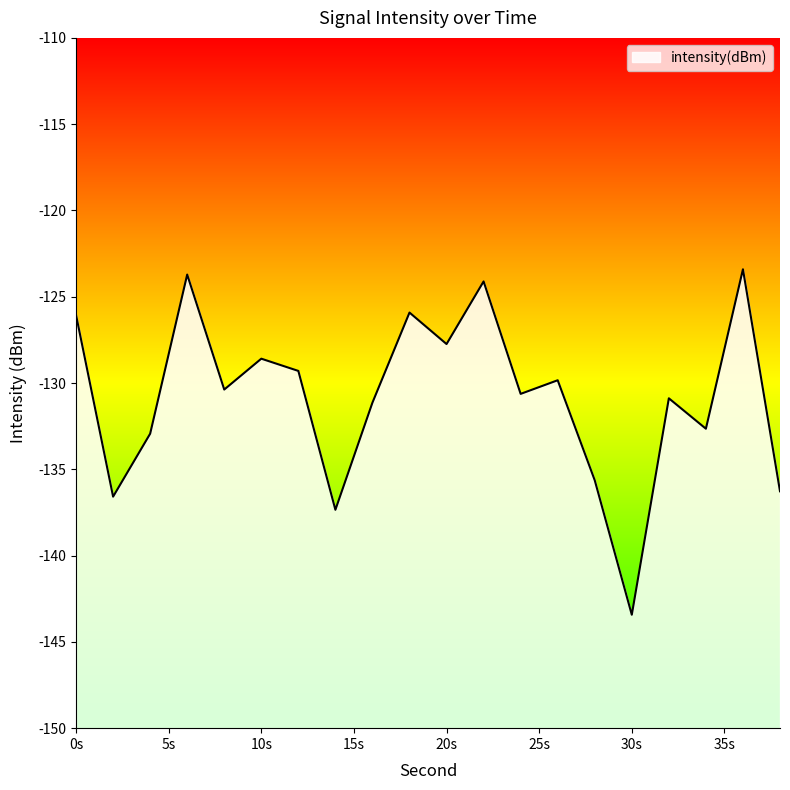

Reading left to right, what are all the values shown in this chart?

-126.1	-136.6	-132.9	-123.7	-130.4	-128.6	-129.3	-137.3	-131.1	-125.9	-127.7	-124.1	-130.6	-129.8	-135.6	-143.4	-130.9	-132.6	-123.4	-136.3